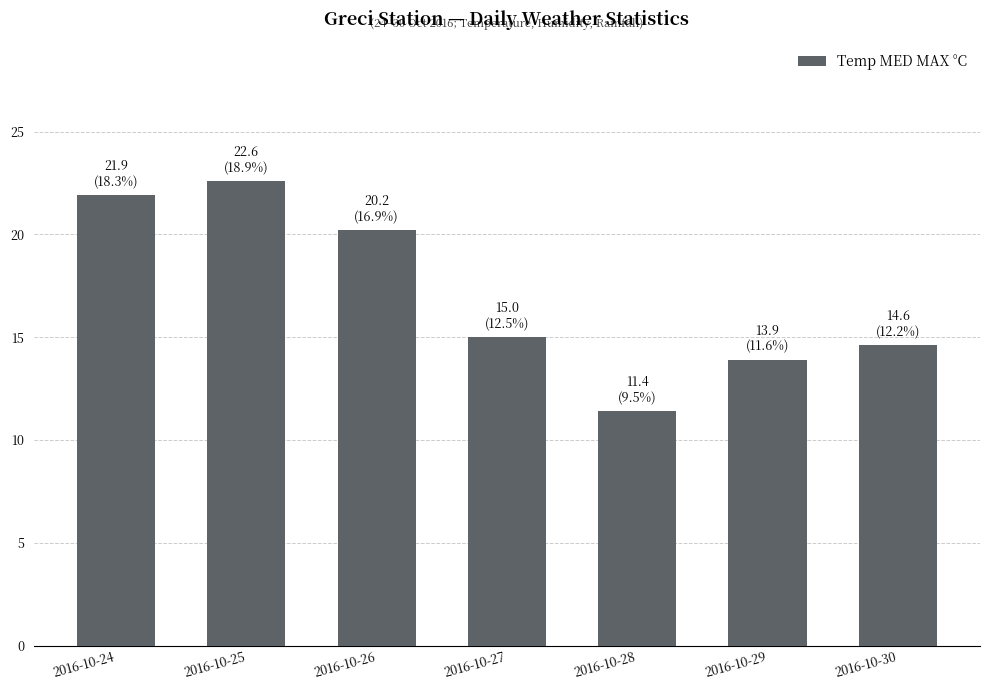

Reading right to left, list all the values displayed in this chart.

2016-10-30=14.6	2016-10-29=13.9	2016-10-28=11.4	2016-10-27=15.0	2016-10-26=20.2	2016-10-25=22.6	2016-10-24=21.9